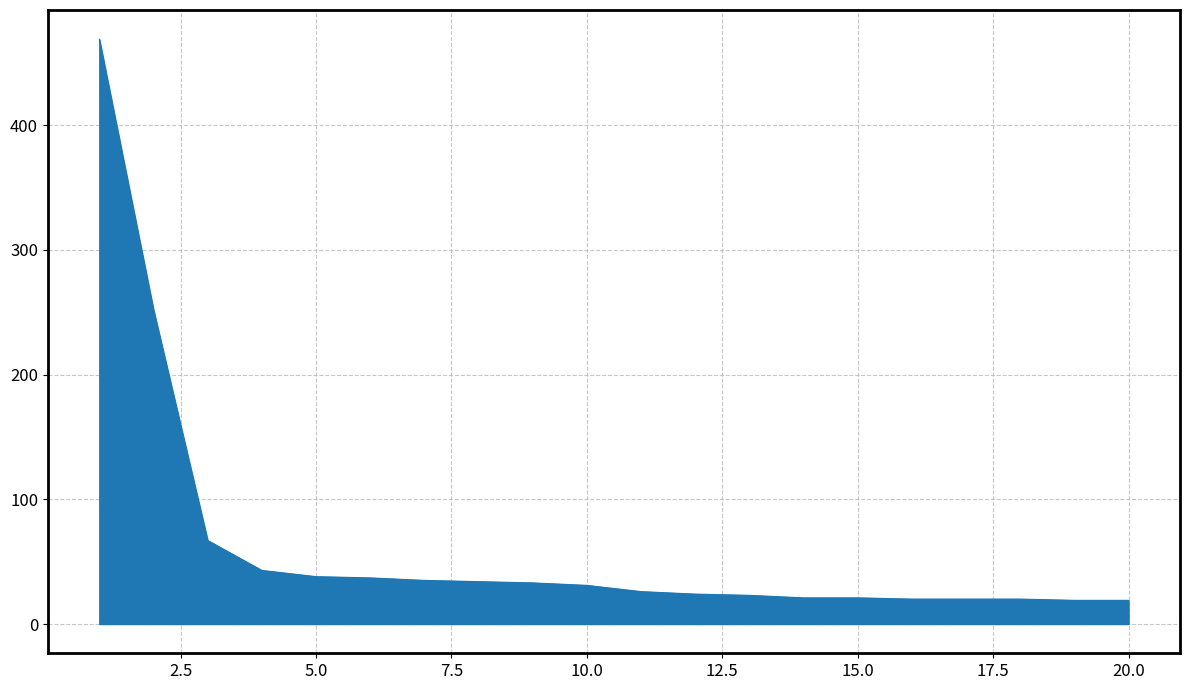

What is the minimum value shown in the chart?

19